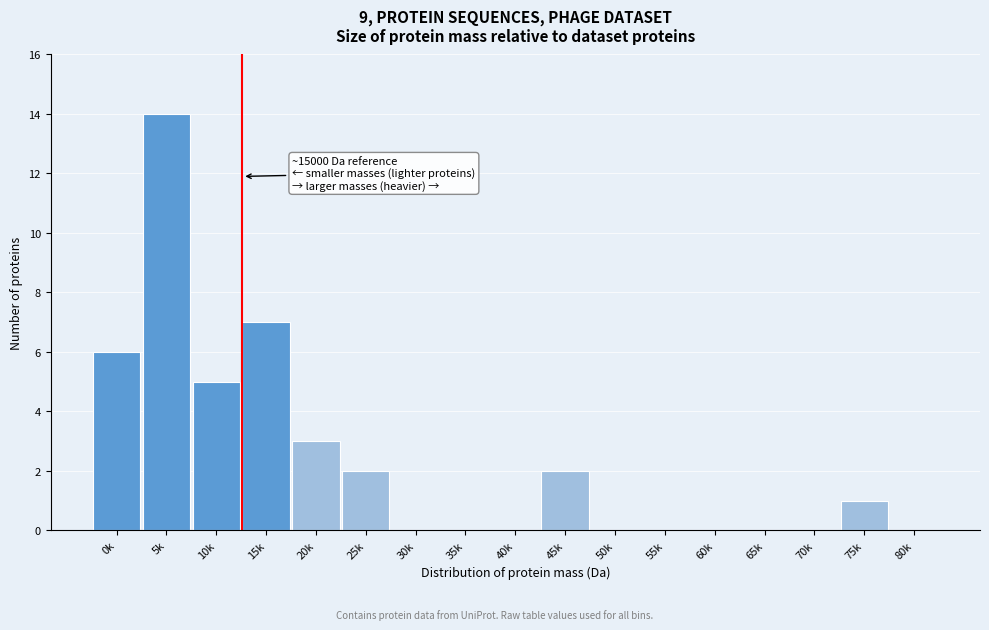

Reading right to left, transcribe all the data shown in this chart.

80k=0	75k=1	70k=0	65k=0	60k=0	55k=0	50k=0	45k=2	40k=0	35k=0	30k=0	25k=2	20k=3	15k=7	10k=5	5k=14	0k=6